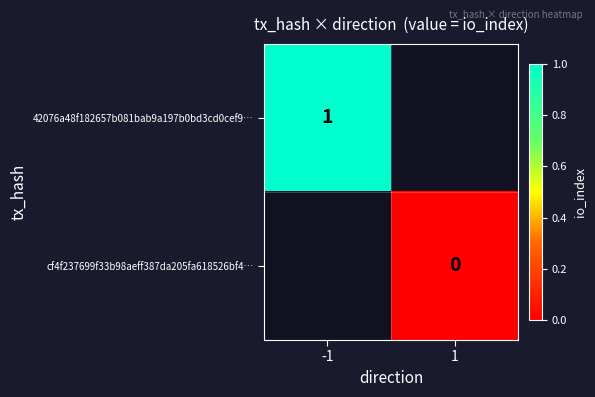

Count the number of data series in this chart.

2